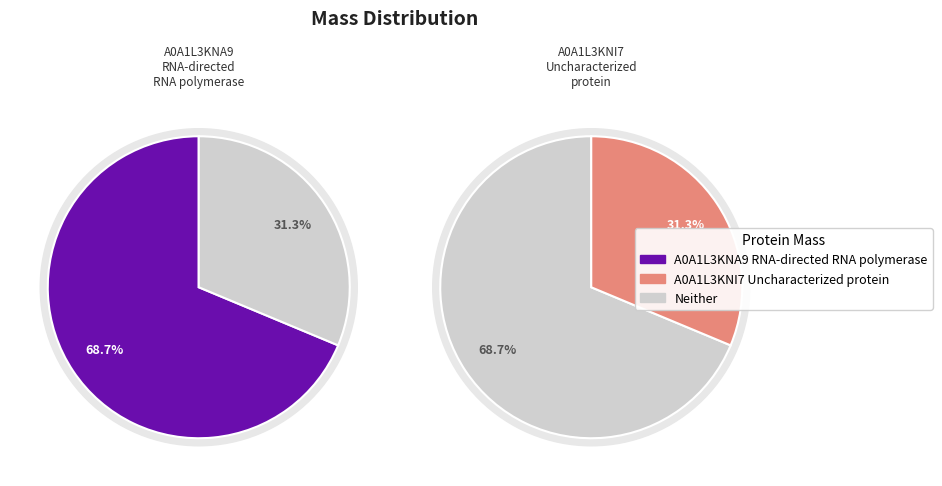

What percentage is NOT represented by tr|A0A1L3KNI7|A0A1L3KNI7_9VIRU Uncharacterized protein?

68.7%